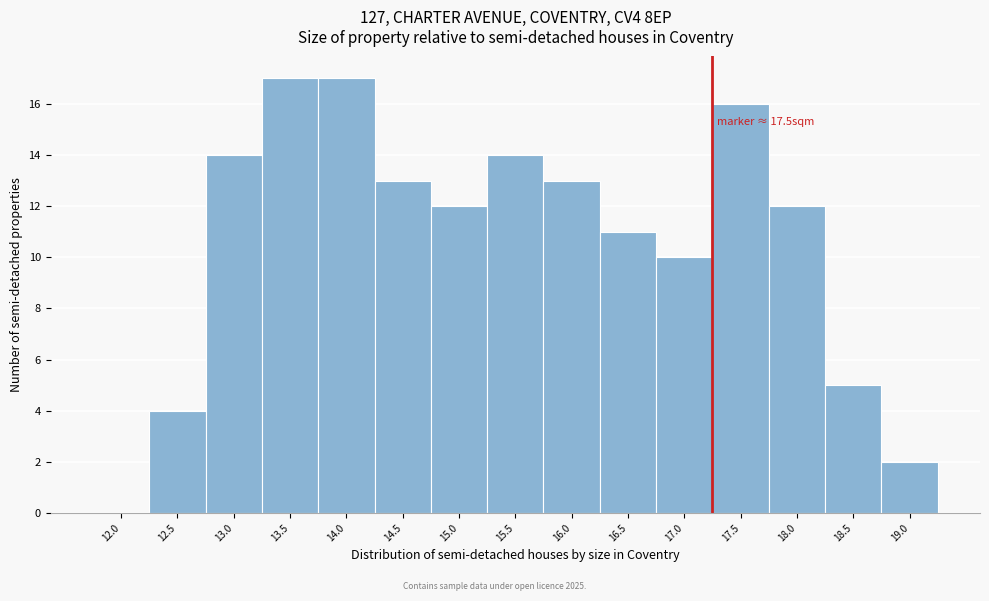

Reading right to left, list all the values displayed in this chart.

19.0=2	18.5=5	18.0=12	17.5=16	17.0=10	16.5=11	16.0=13	15.5=14	15.0=12	14.5=13	14.0=17	13.5=17	13.0=14	12.5=4	12.0=0